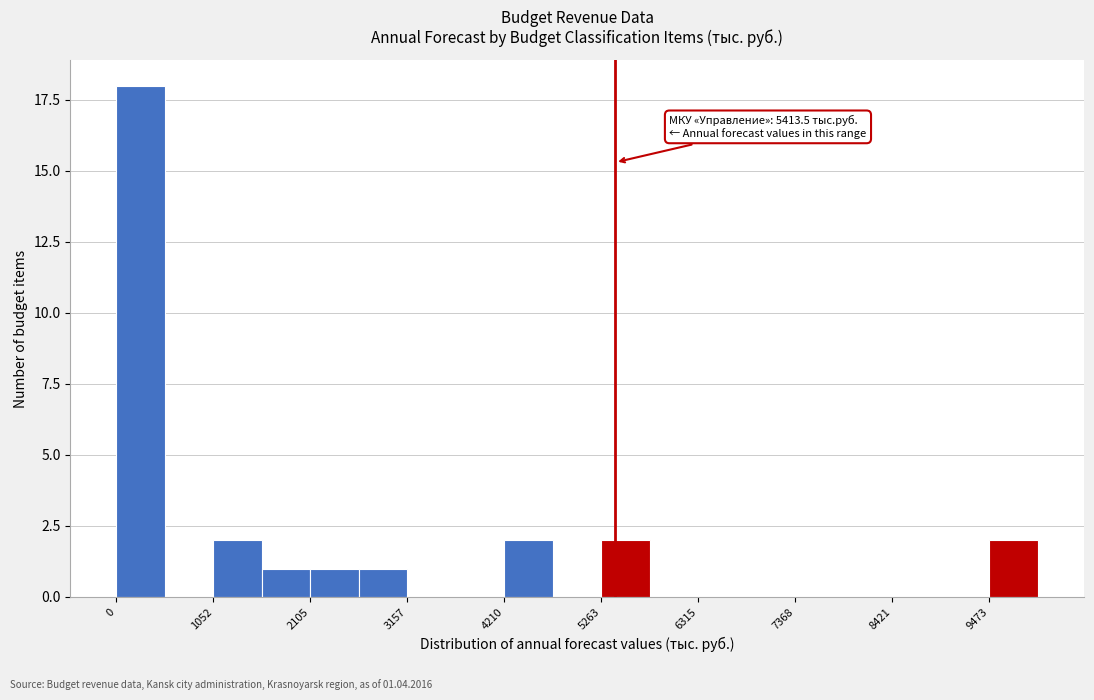

Around what value on the x-axis is the tallest bar? Give the approximate position of its centre, as read against the axis.

200